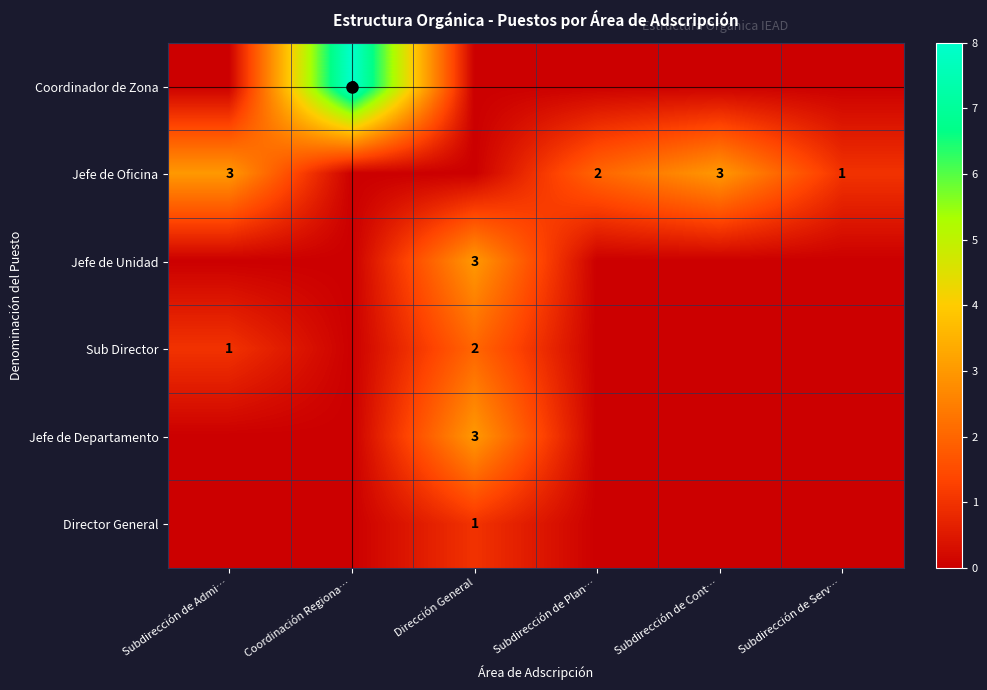

How many positive values does the Jefe de Departamento series have?

1